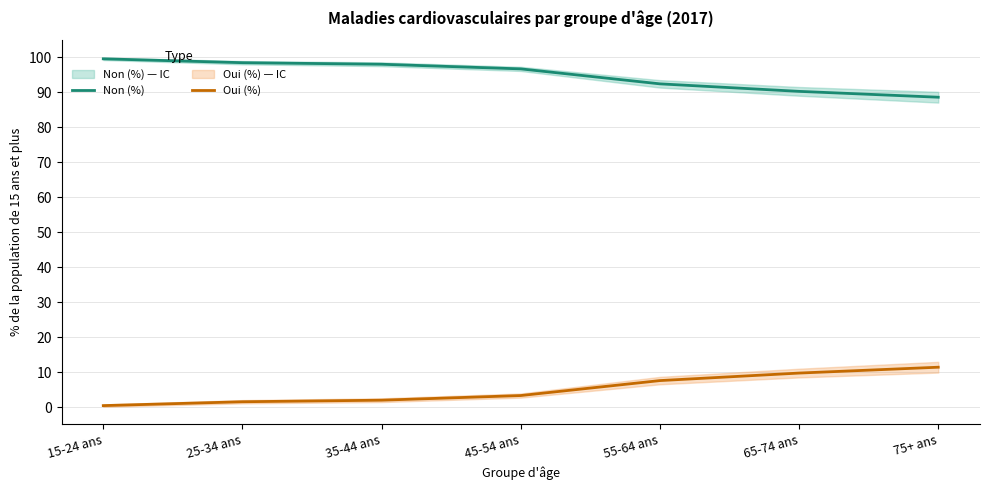

What is the label of the 2nd point from the left?

25-34 ans